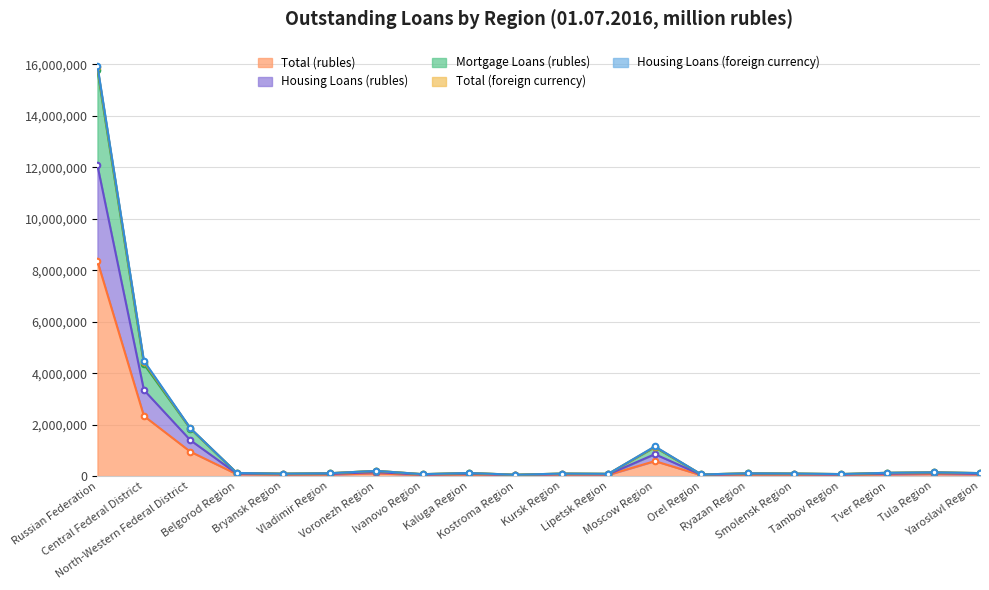

What is the total value across all series at Yaroslavl Region?

267532